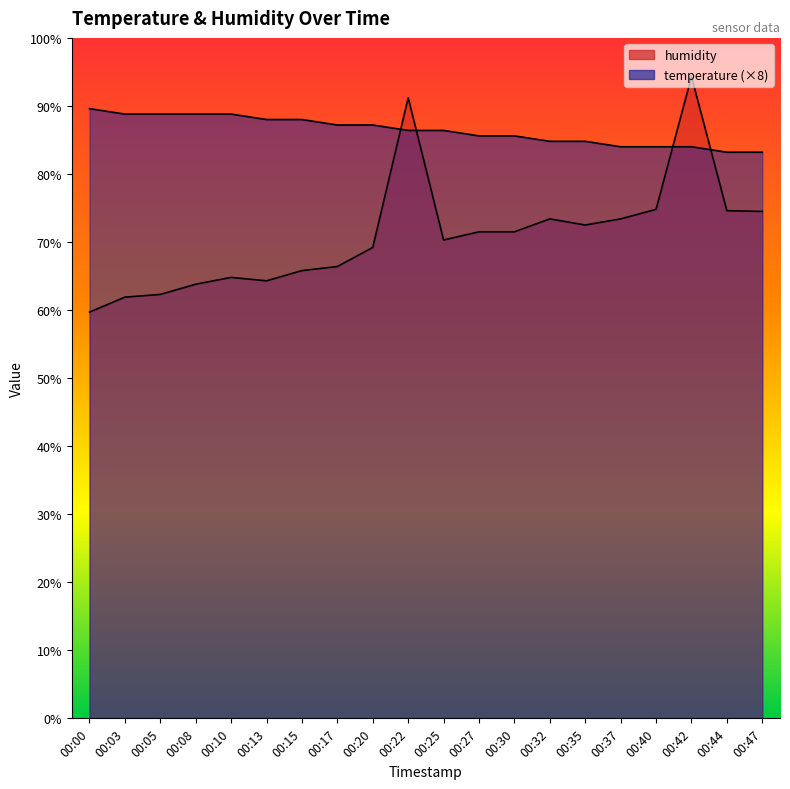

What are all the series names shown in the legend?

temperature, humidity